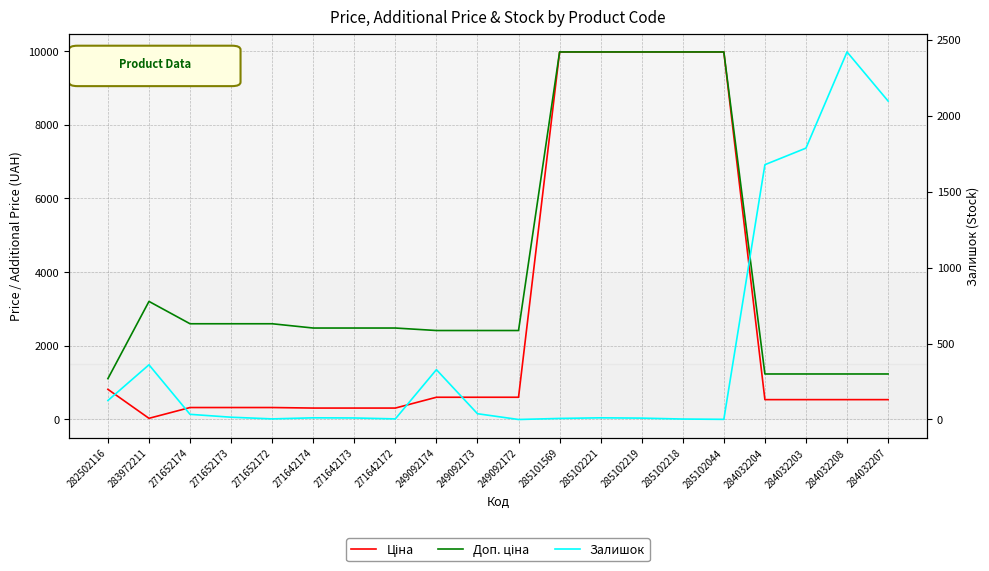

The Залишок series shows 16.3 at 271652174. True or false?

False